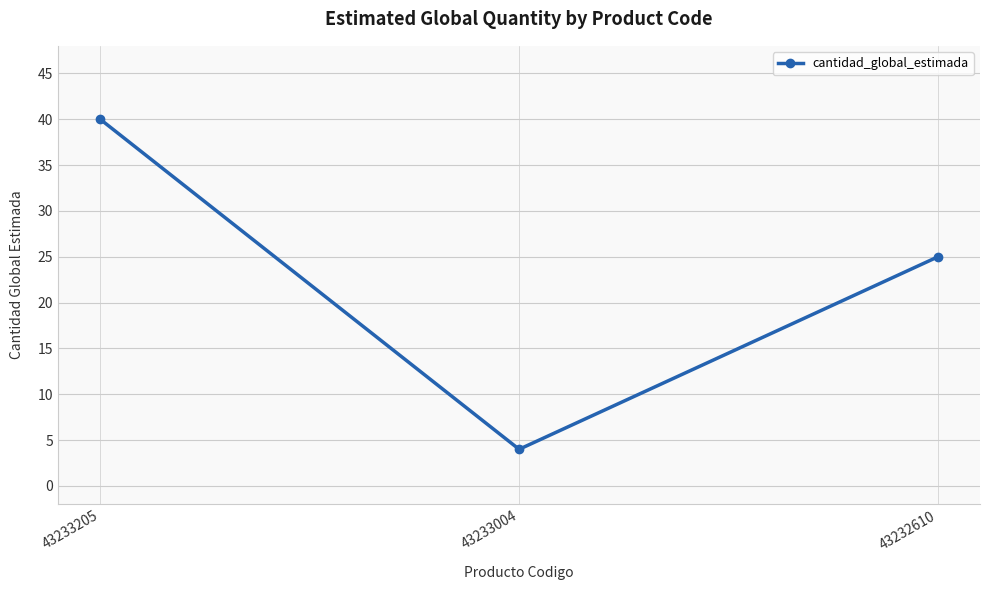

Which category has the lowest value across all series?

43233004